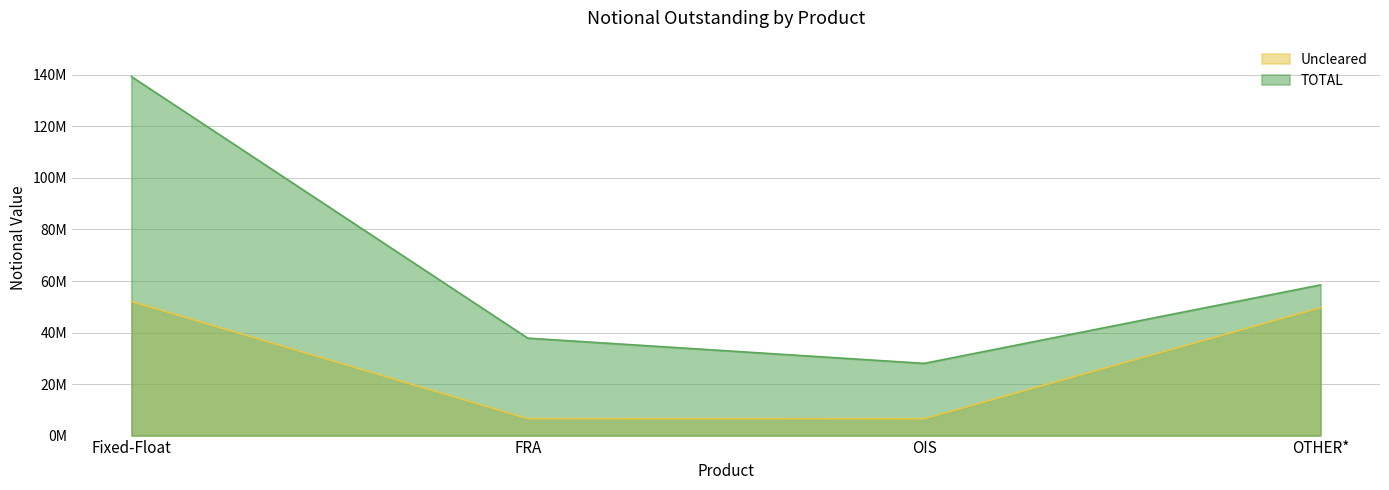

In Uncleared, how many points are lower than both neighbors (excluding endpoints)?

1